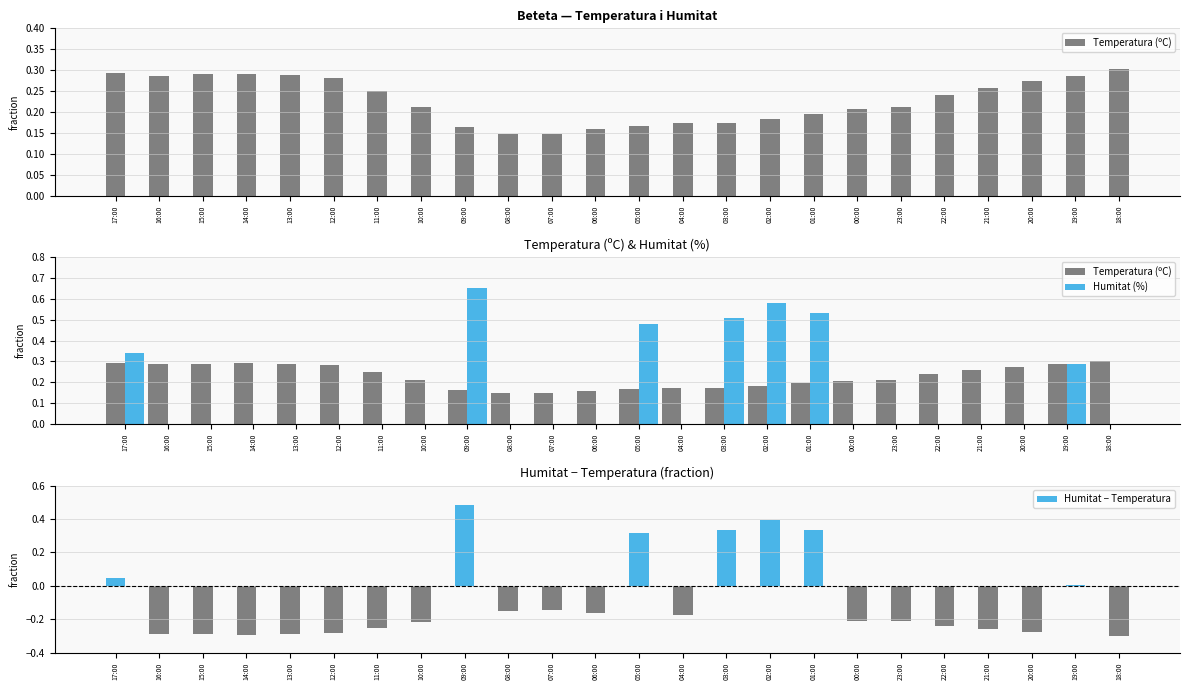

At which category is the sum across all series the highest?

09:00